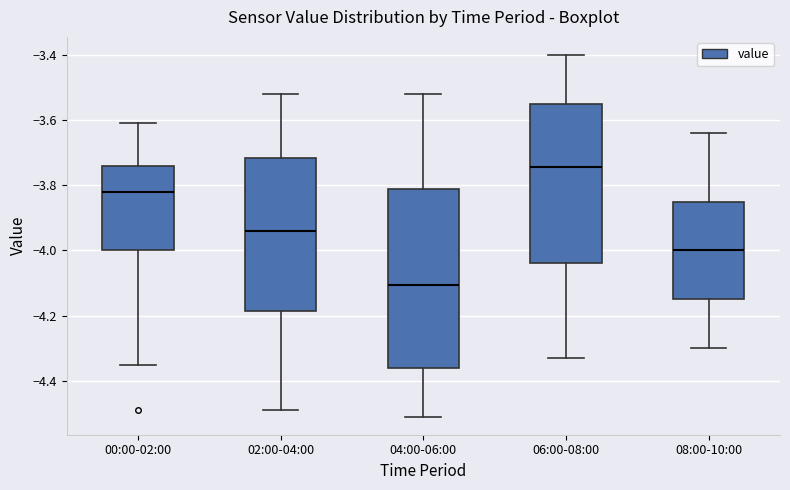

Which box is the tallest, from its lower edge to its upper edge?

04:00-06:00